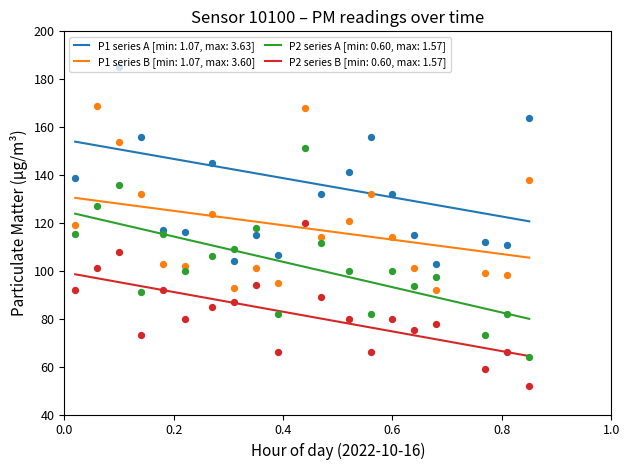

True or false: P1 series A [min: 1.07, max: 3.63] and P2 series B [min: 0.60, max: 1.57] intersect in this chart.

False